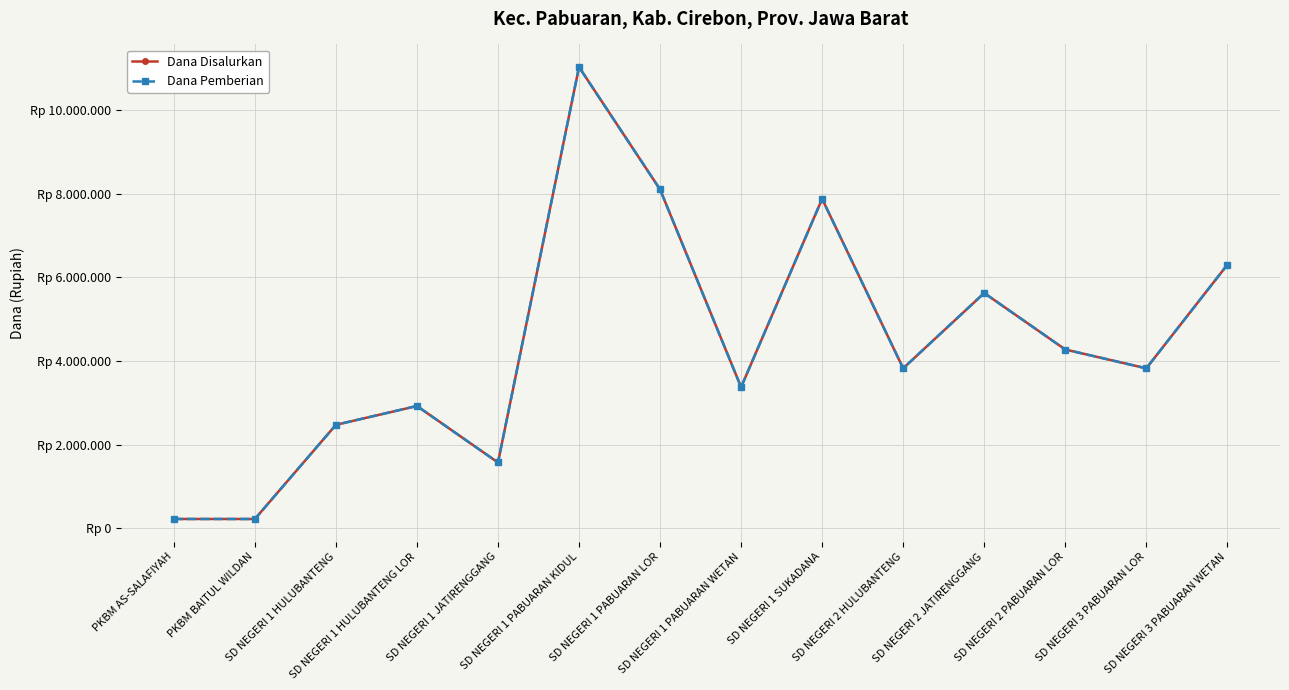

Does the chart have visible grid lines?

Yes